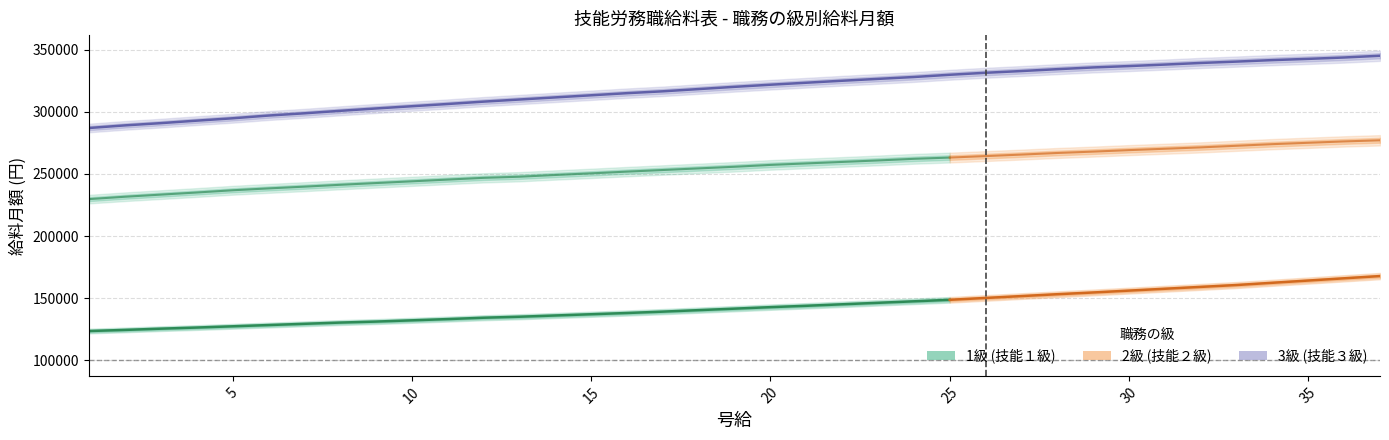

What is the spread (max minus min) of values at 20?

178900